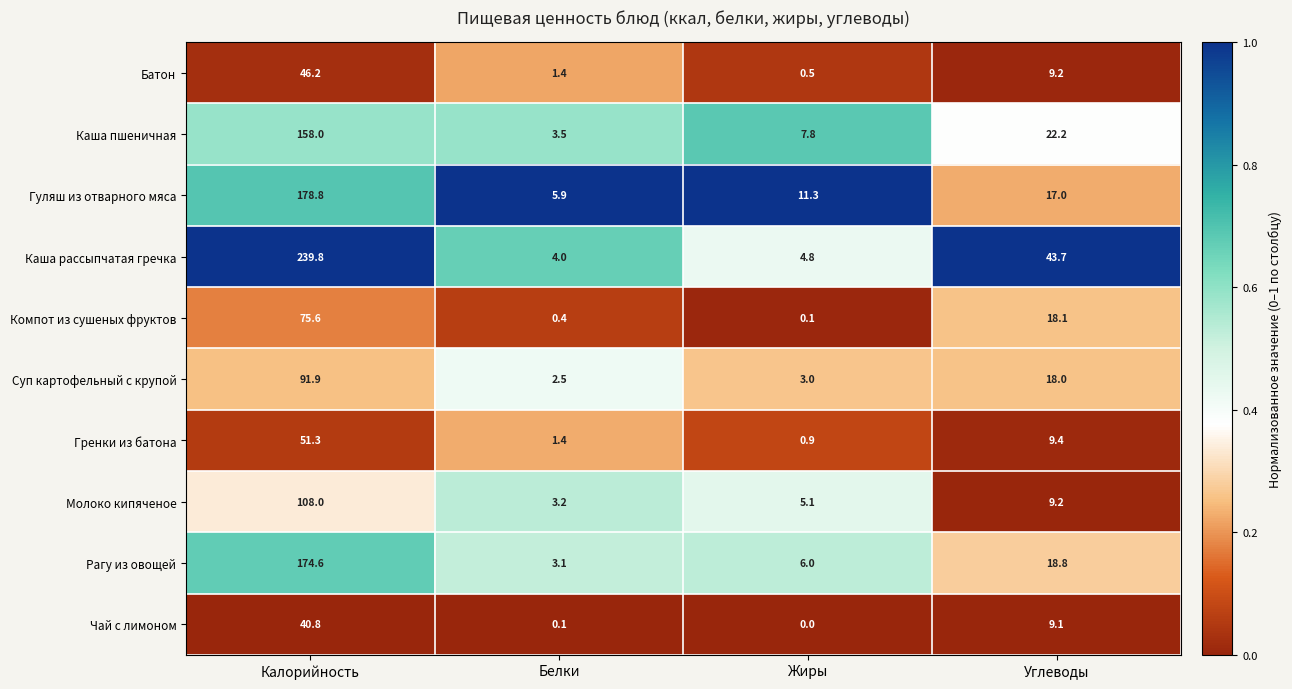

How many categories are shown in the chart?

4